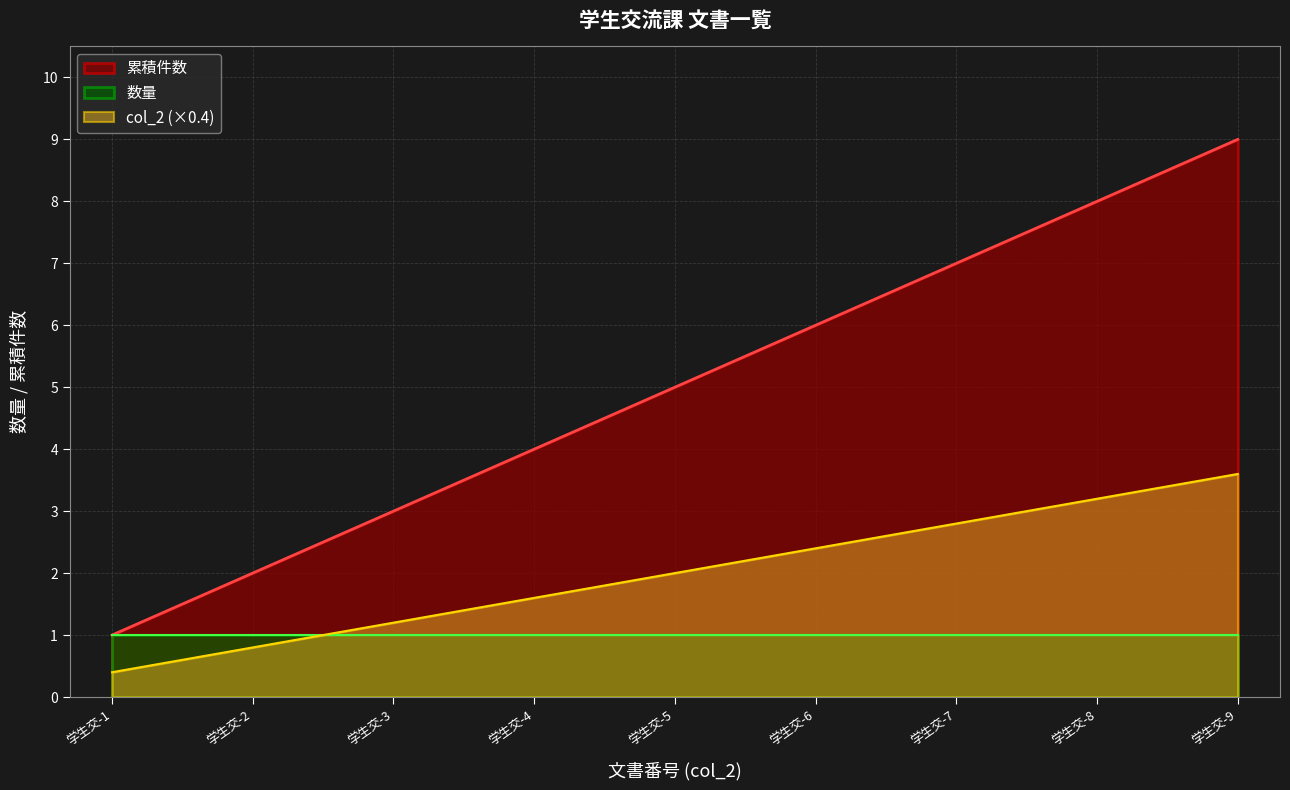

What is the change in value from 学生交-5 to 学生交-7?

+2